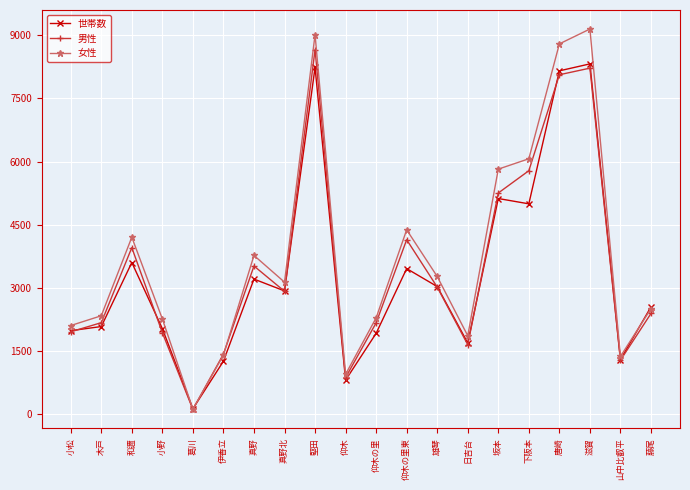

What is the minimum value shown in the chart?

117